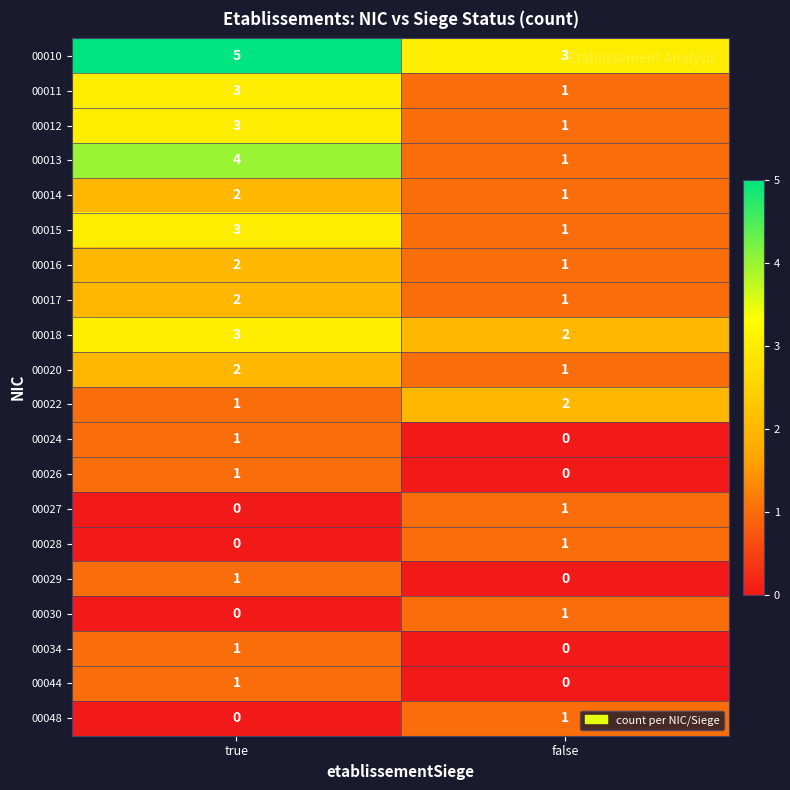

What is the sum of all 00015 values?

4